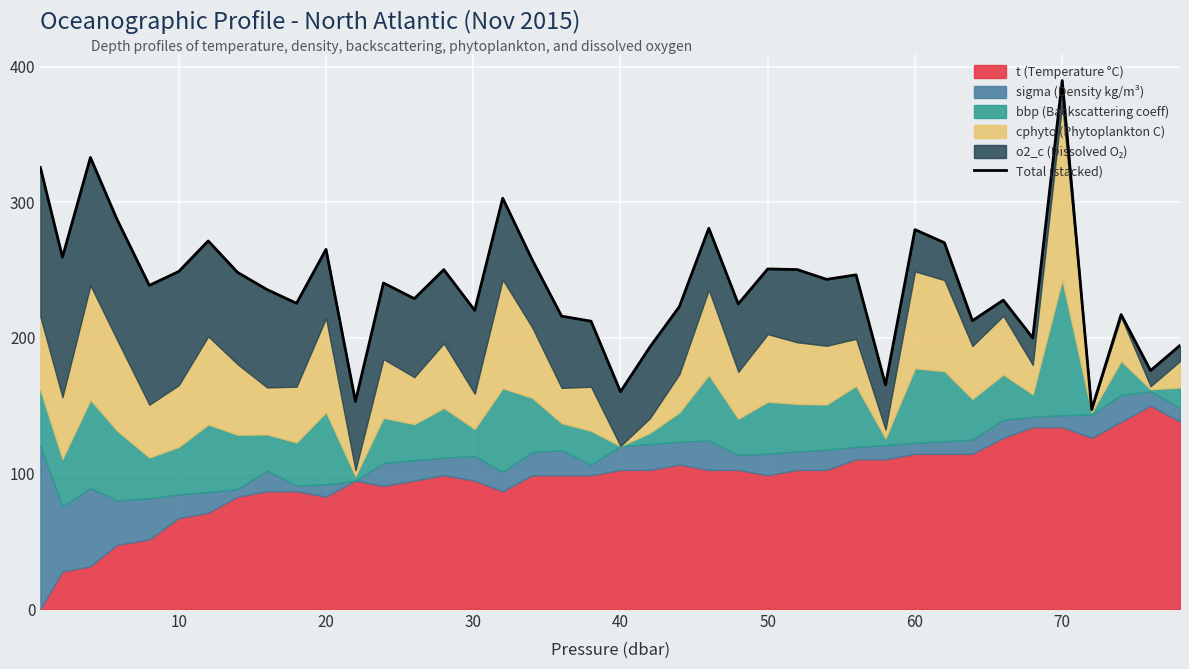

What is the difference between the second highest and second lowest values?

180.0